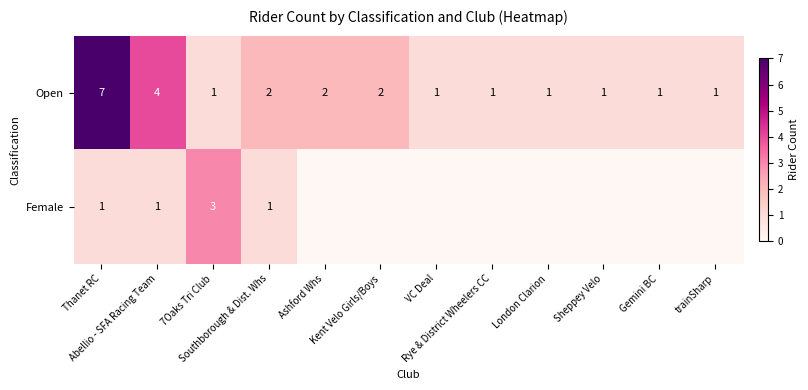

What is the maximum value for Open?

7